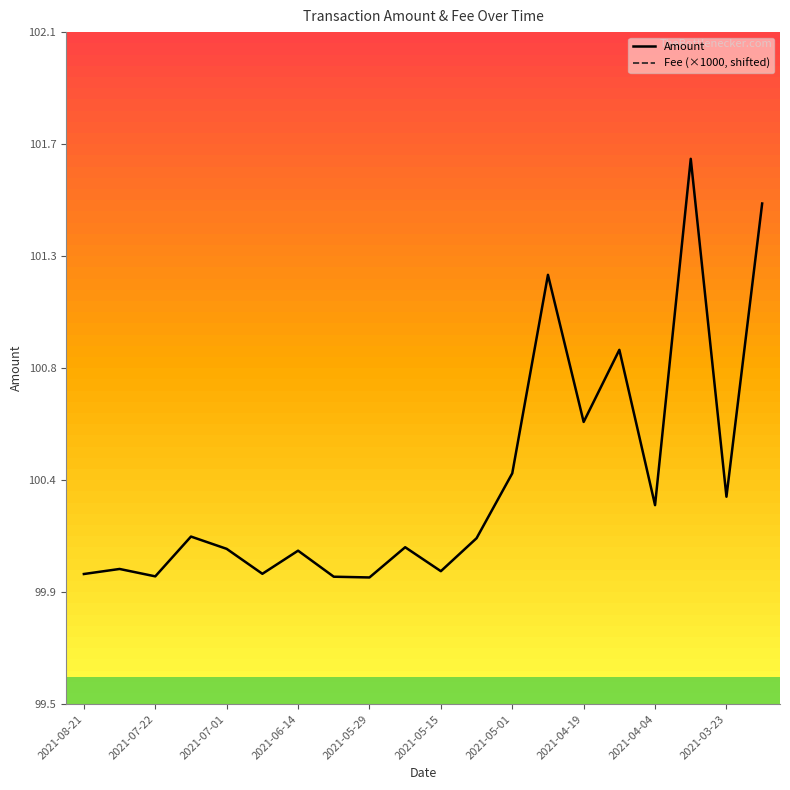

What is the difference between the maximum and second lowest values in the Fee (×1000, shifted) series?

147.0